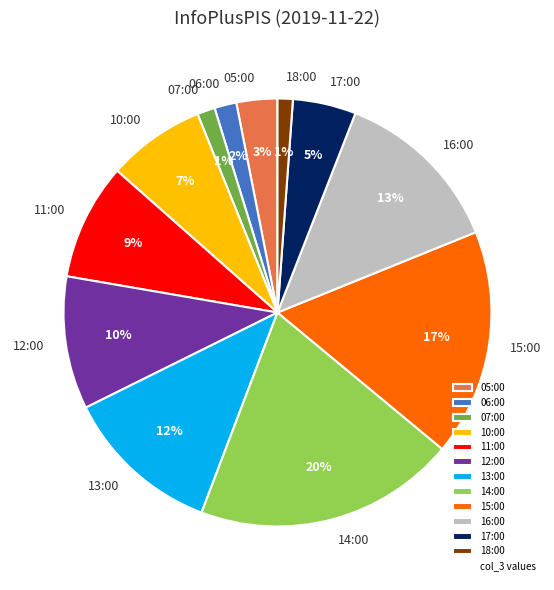

Is 11:00 the majority of the pie?

No